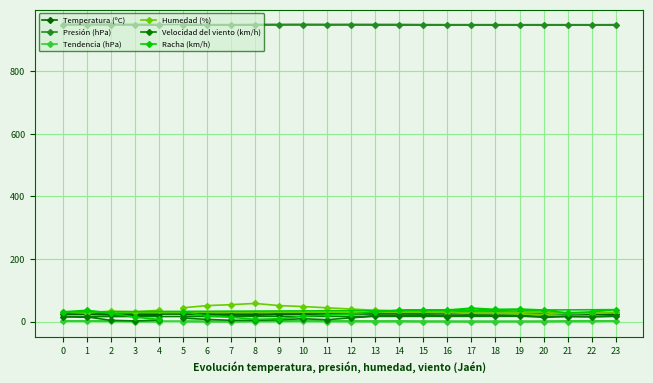

What is the minimum value shown in the chart?

-1.1